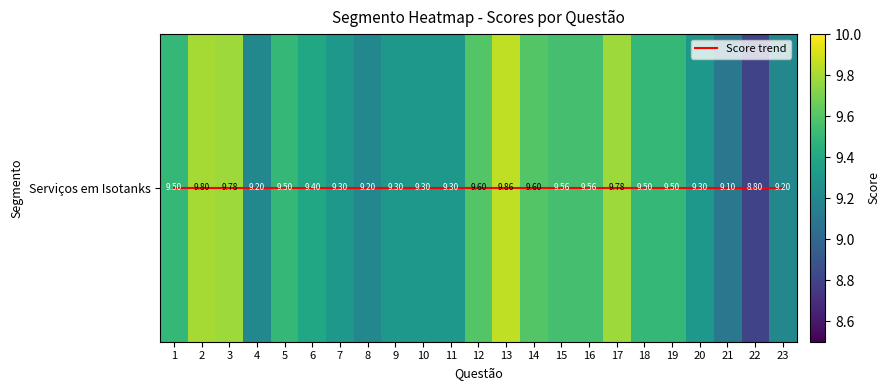

Read the Serviços em Isotanks value at 19.

9.5